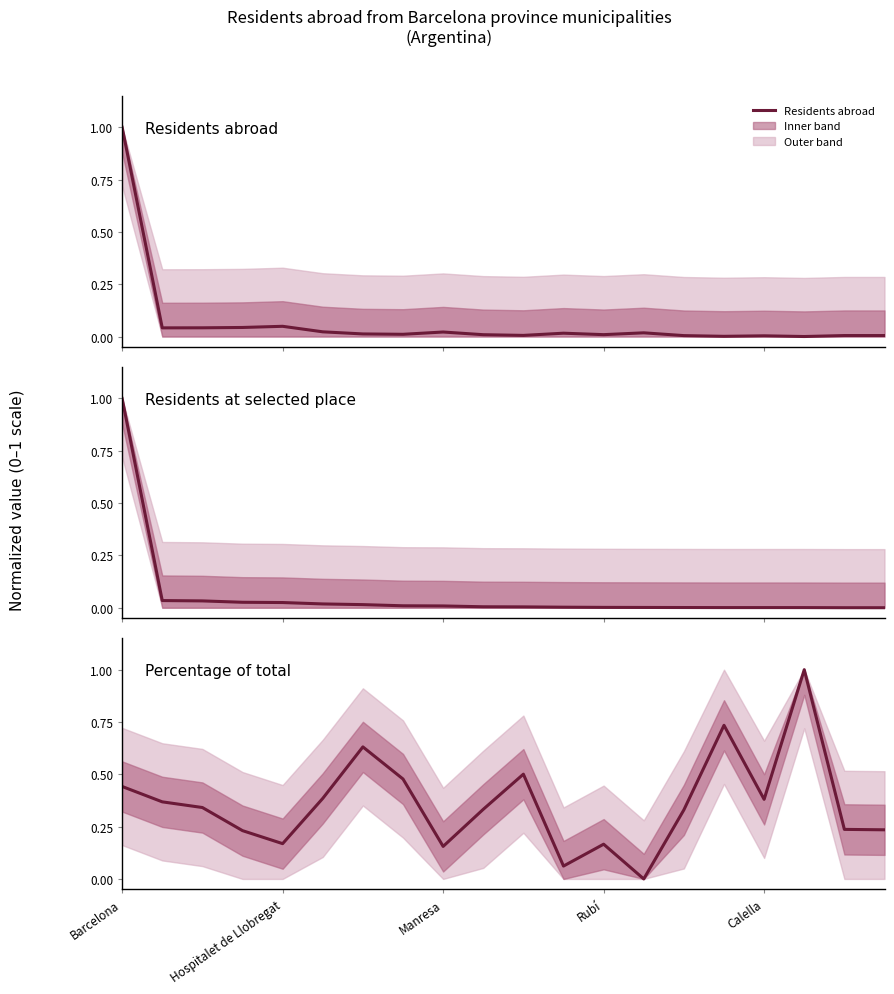

Does the chart display data point markers on the line(s)?

No